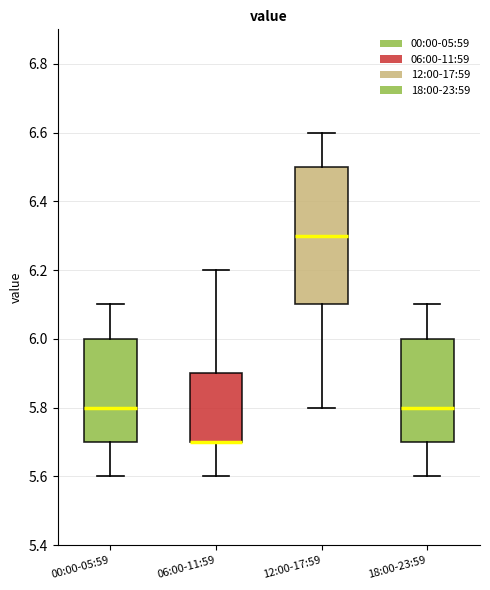

Reading left to right, transcribe this box plot: for each box, give where its median line is, the range the box spans, and where its two whiskers end, as read against the y-axis. The values are not printed on the chart, so give them approximately, as read against the axis.

00:00-05:59: median 5.8, box 5.7 to 6.0, whiskers 5.6 to 6.1
06:00-11:59: median 5.7 (drawn on the box's lower edge), box 5.7 to 5.9, whiskers 5.6 to 6.2
12:00-17:59: median 6.3, box 6.1 to 6.5, whiskers 5.8 to 6.6
18:00-23:59: median 5.8, box 5.7 to 6.0, whiskers 5.6 to 6.1